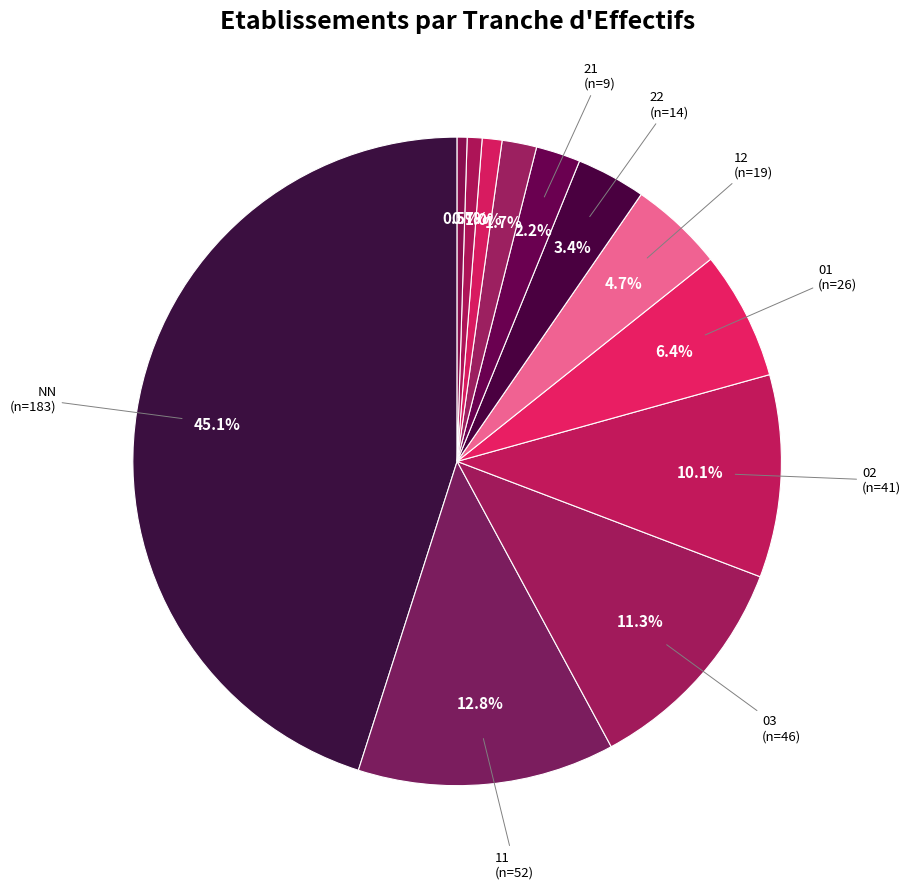

To the nearest percent, what is the average slice percentage?

8%